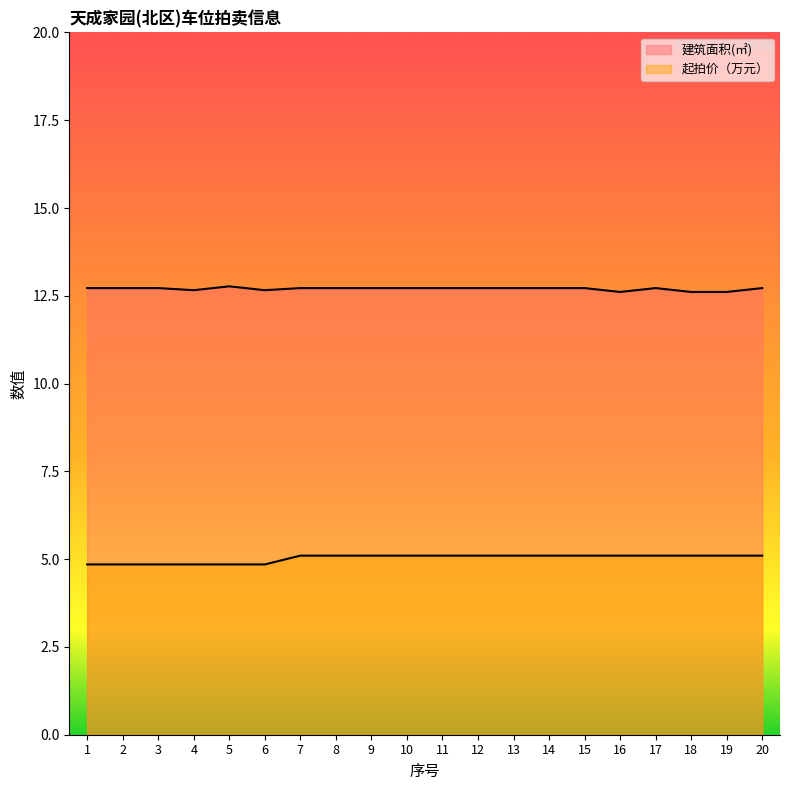

Count the 起拍价（万元） values in the range 4 to 5.

6